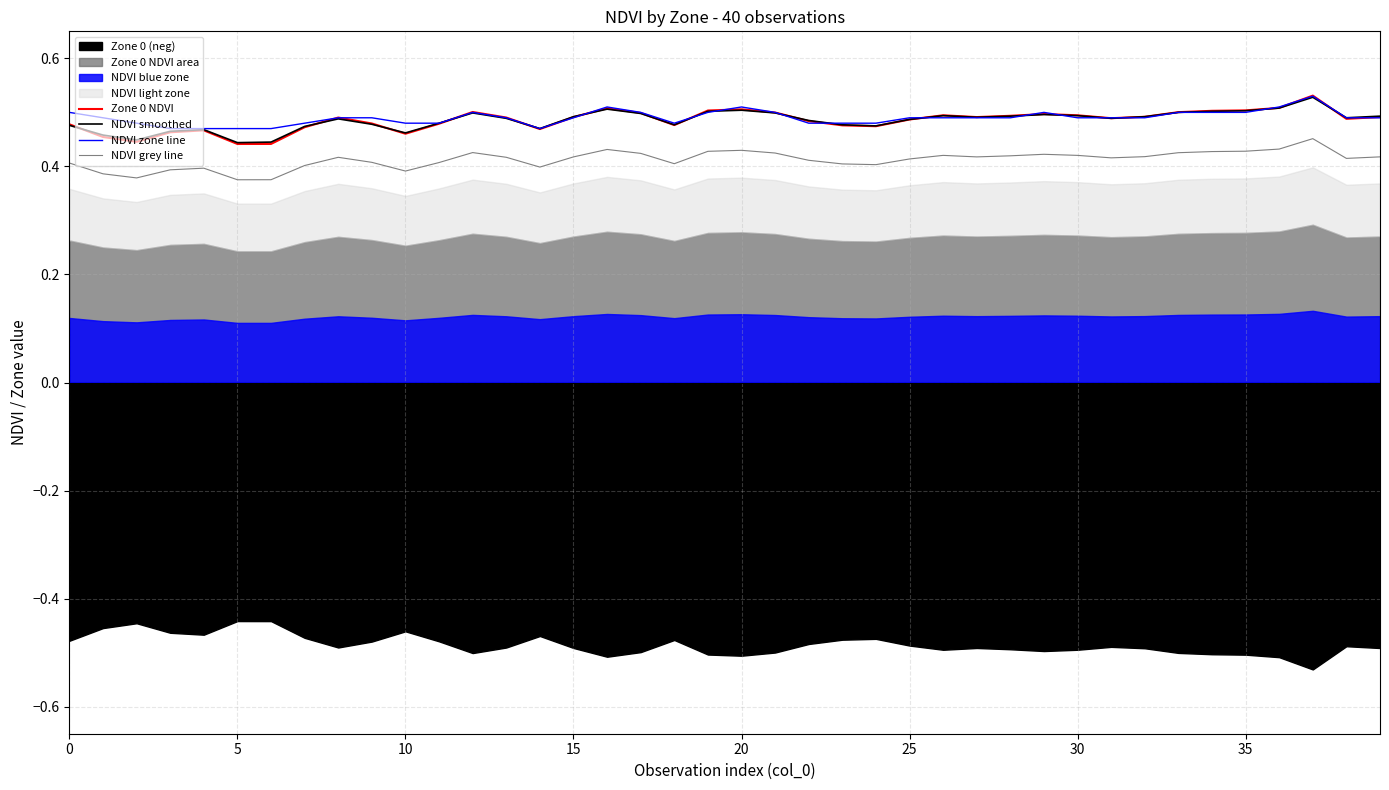

True or false: Zone 0 NDVI and NDVI grey line cross at least once.

False